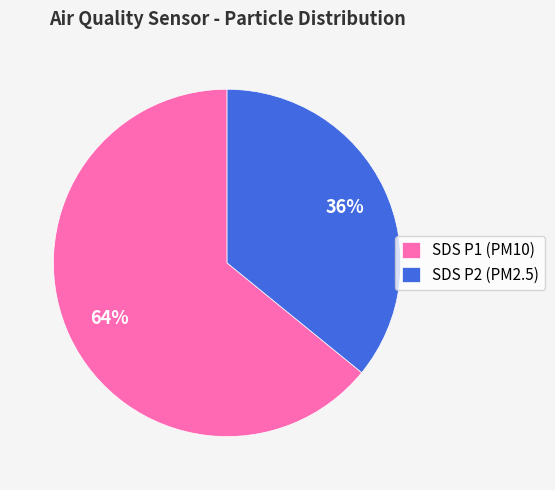

To the nearest percent, what is the average slice percentage?

50%